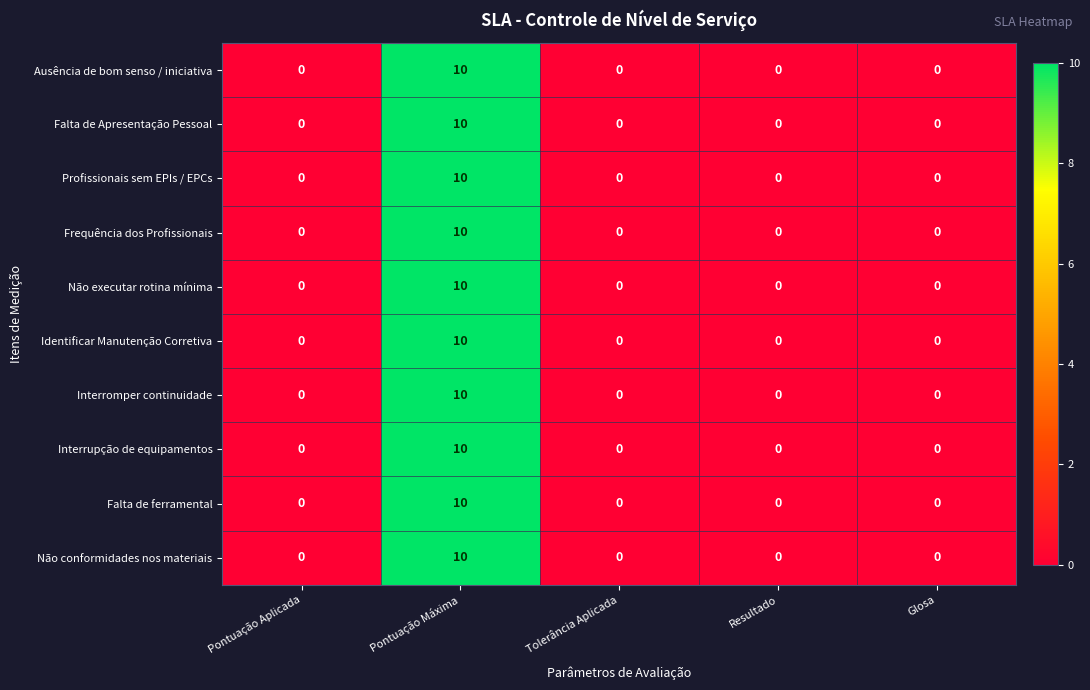

How many Frequência dos Profissionais values are between 0 and 1?

4